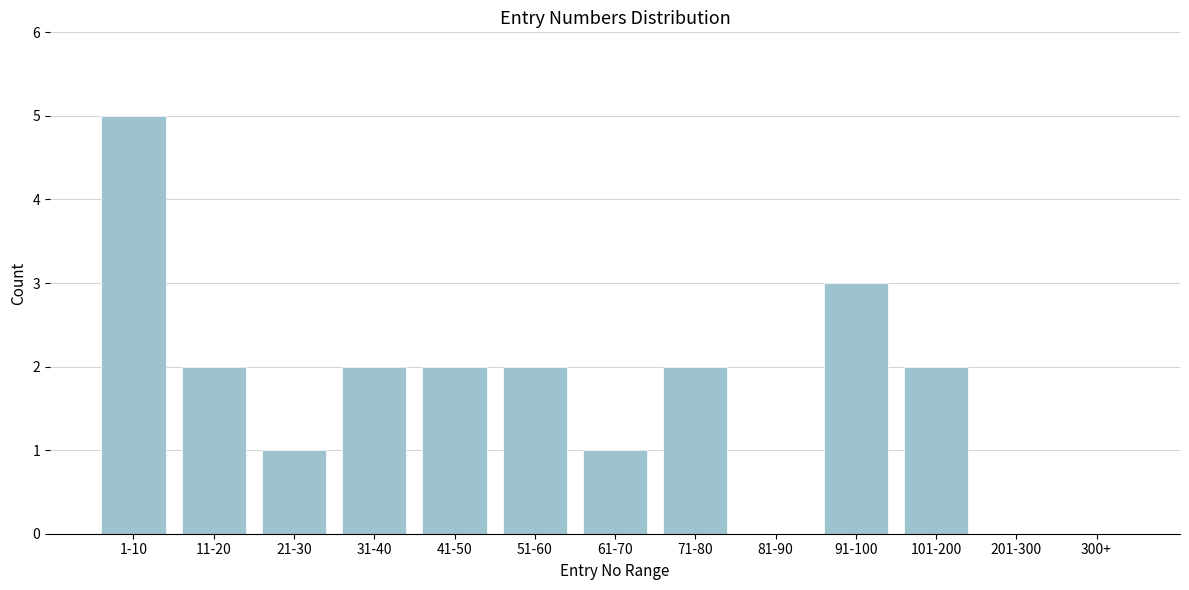

Reading left to right, what are all the values shown in this chart?

1-10=5	11-20=2	21-30=1	31-40=2	41-50=2	51-60=2	61-70=1	71-80=2	81-90=0	91-100=3	101-200=2	201-300=0	300+=0